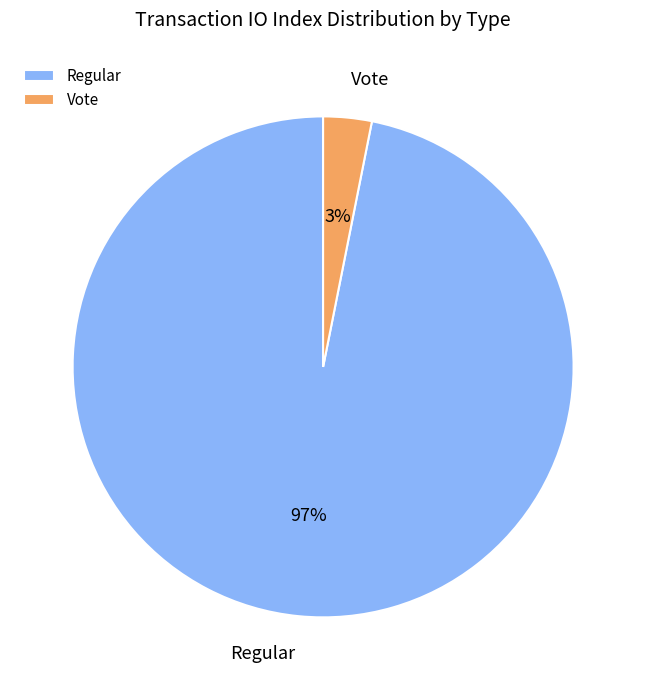

Is the sum of Regular and Vote greater than half?

Yes